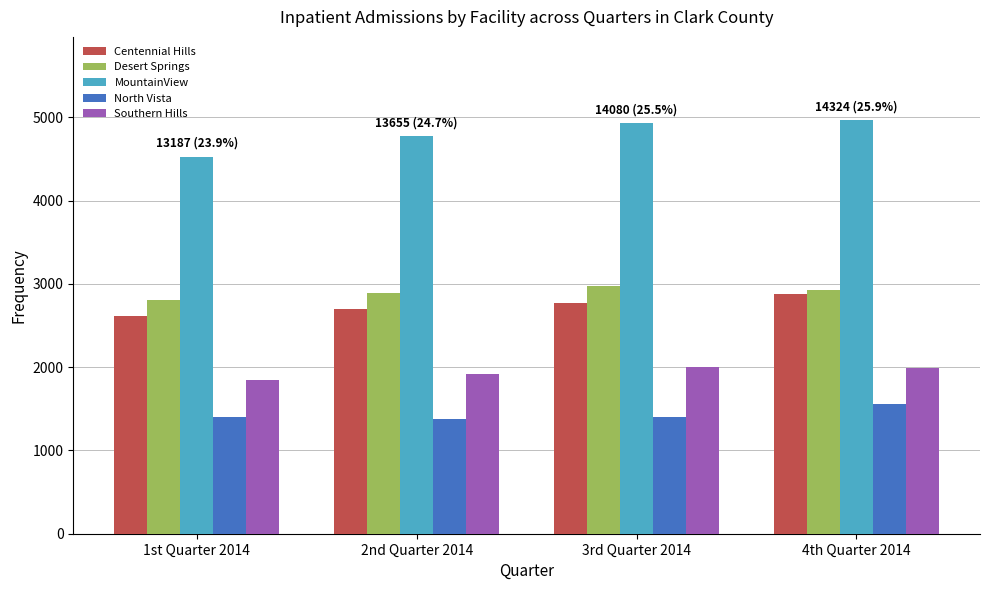

How many bars are there in each group?

5